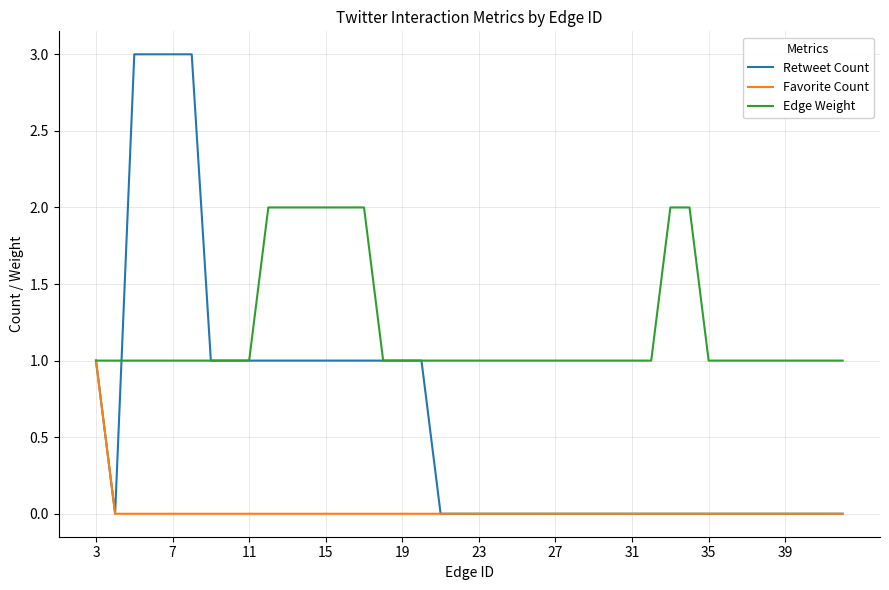

Which series has the largest total across all categories?

Edge Weight